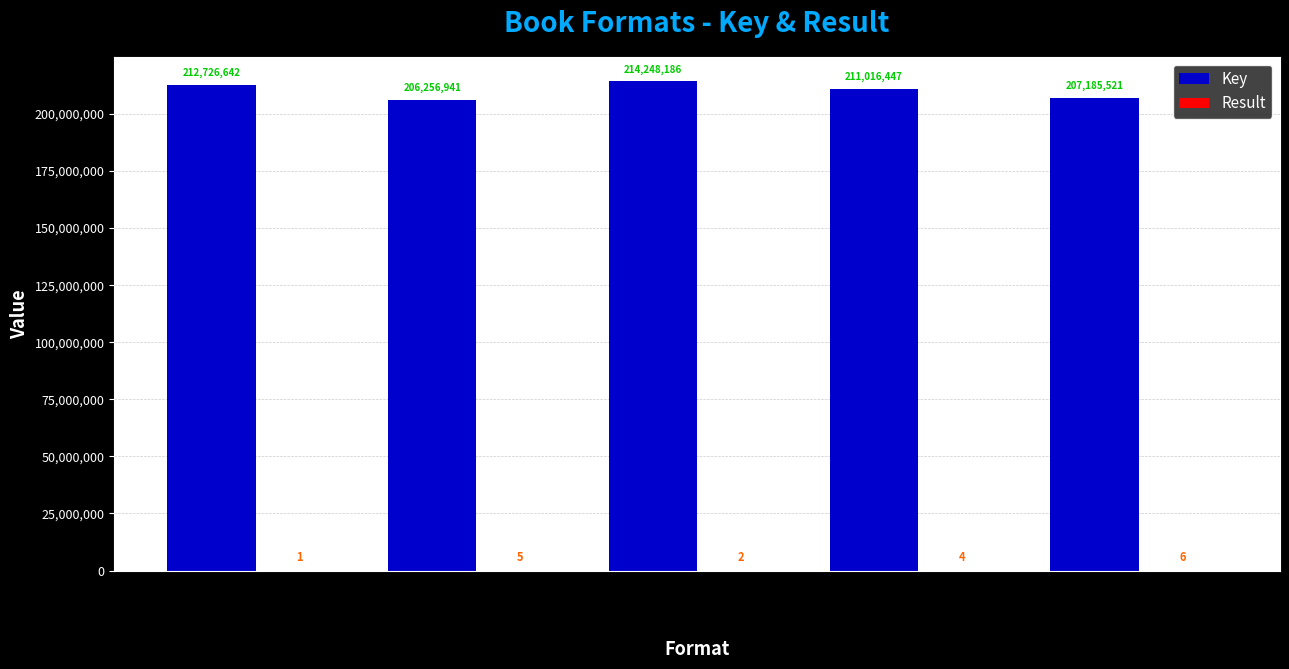

Which series has the largest total across all categories?

Key